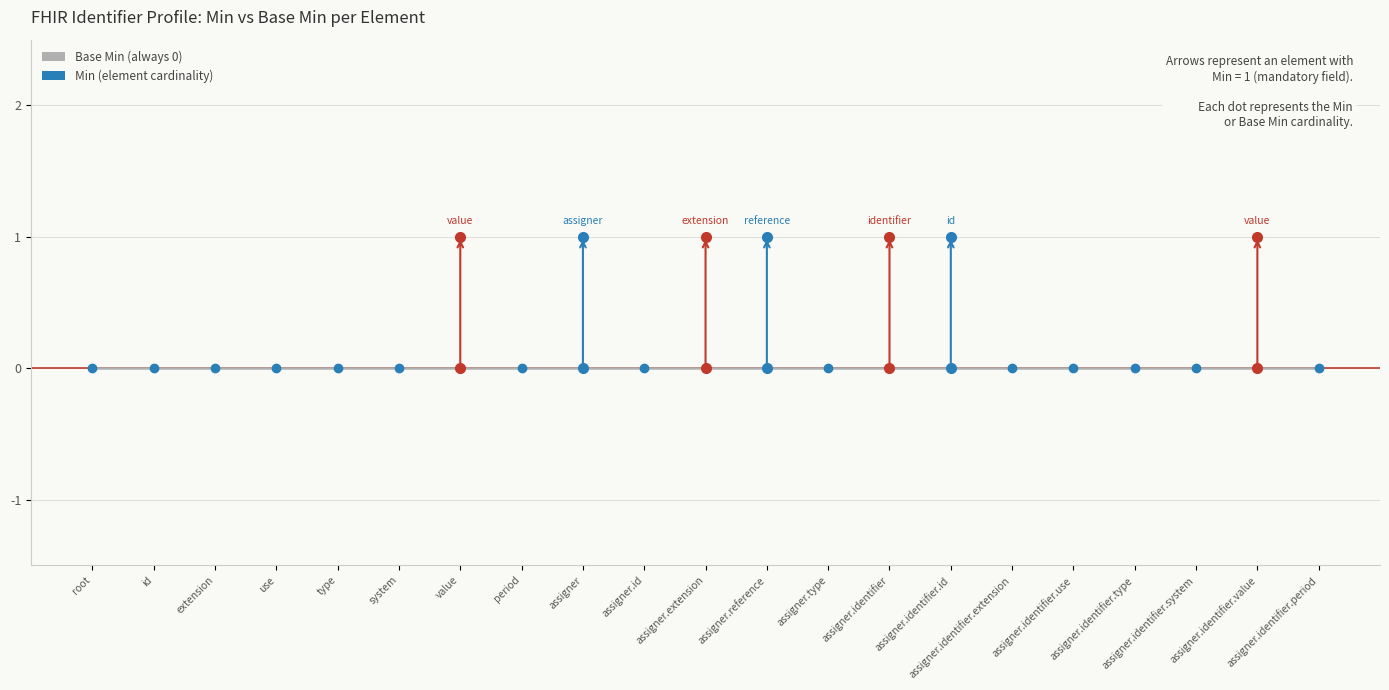

At which category does the chart reach its minimum across all series?

root